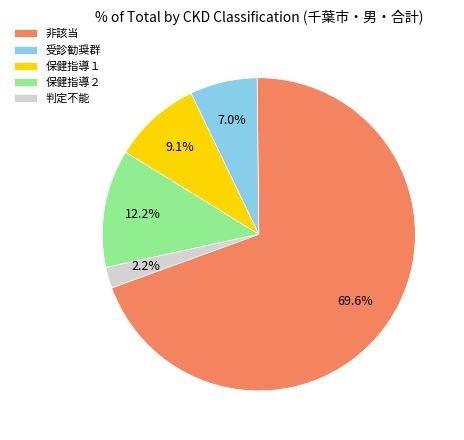

Between 保健指導２ and 非該当, which is larger?

非該当